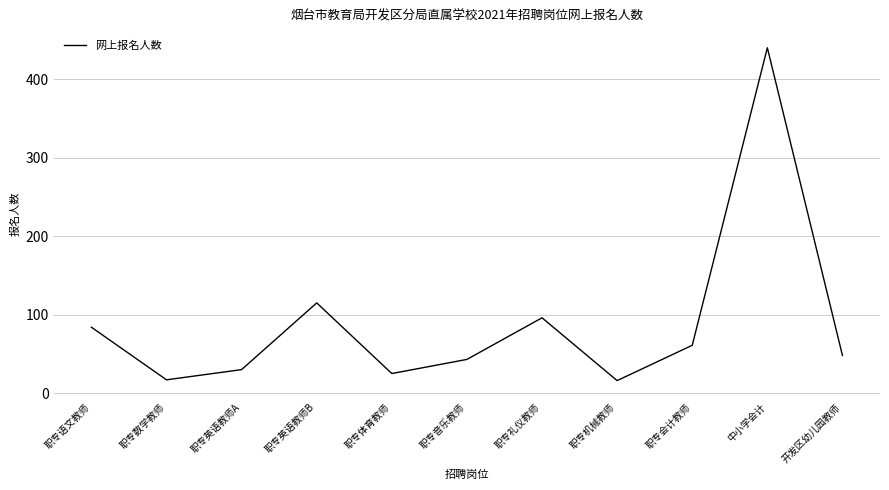

Where is the data nearest to the value 228?

职专英语教师B